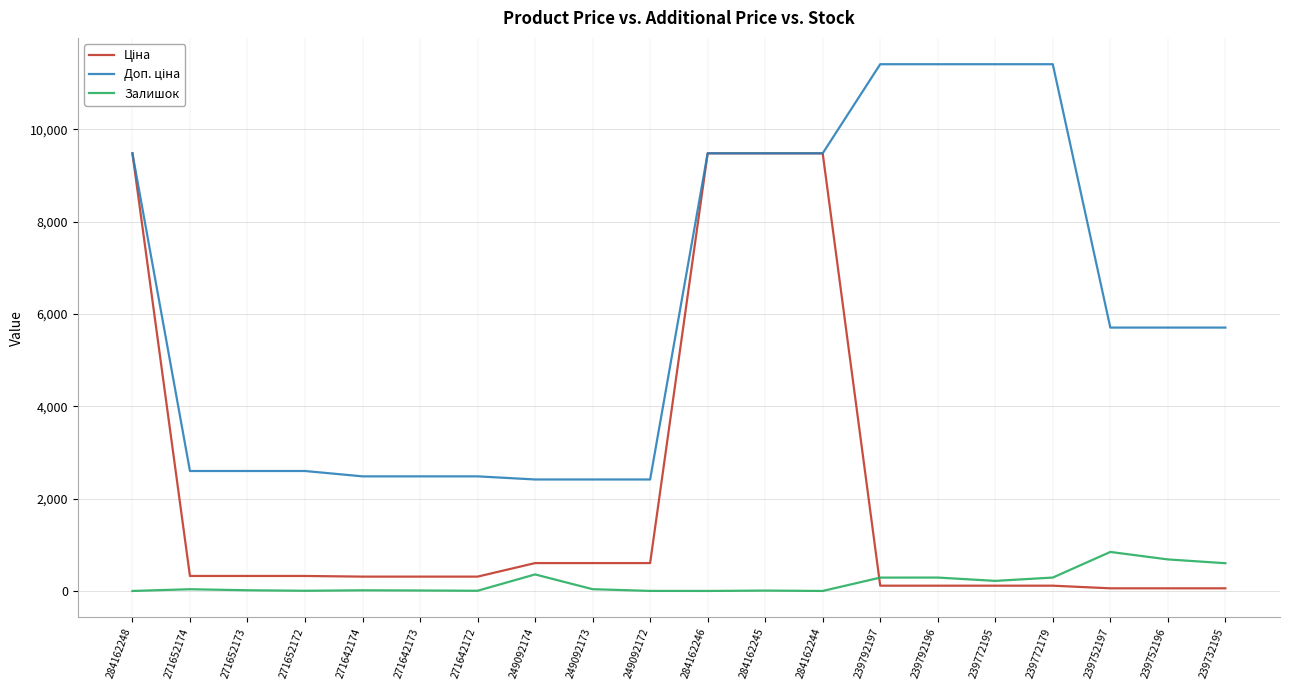

The value of Залишок at 284162248 is -451.5. True or false?

False